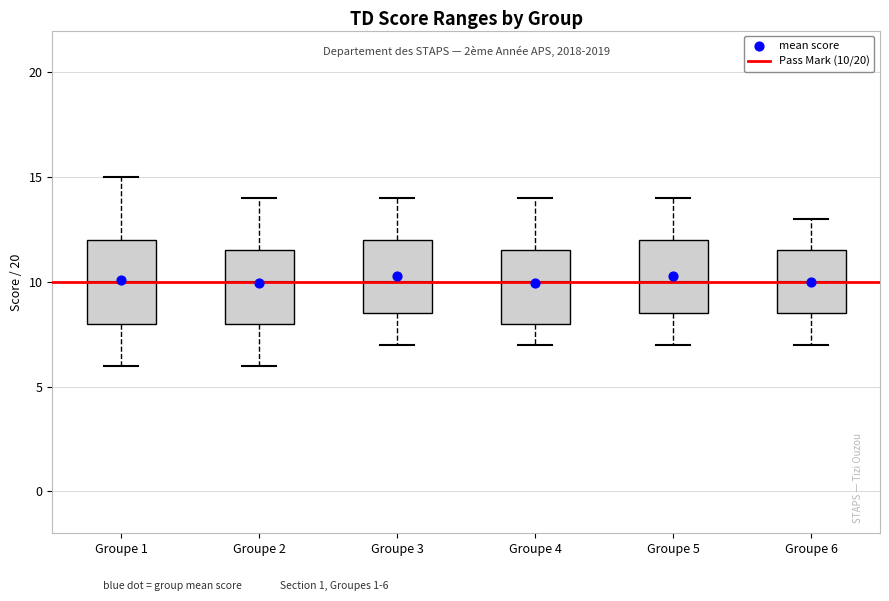

Reading left to right, transcribe this box plot: for each box, give where its median line is, the range the box spans, and where its two whiskers end, as read against the y-axis. The values are not printed on the chart, so give them approximately, as read against the axis.

Groupe 1: median 10.0, box 8.0 to 12.0, whiskers 6.0 to 15.0
Groupe 2: median 10.0, box 8.0 to 11.5, whiskers 6.0 to 14.0
Groupe 3: median 10.0, box 8.5 to 12.0, whiskers 7.0 to 14.0
Groupe 4: median 10.0, box 8.0 to 11.5, whiskers 7.0 to 14.0
Groupe 5: median 10.0, box 8.5 to 12.0, whiskers 7.0 to 14.0
Groupe 6: median 10.0, box 8.5 to 11.5, whiskers 7.0 to 13.0